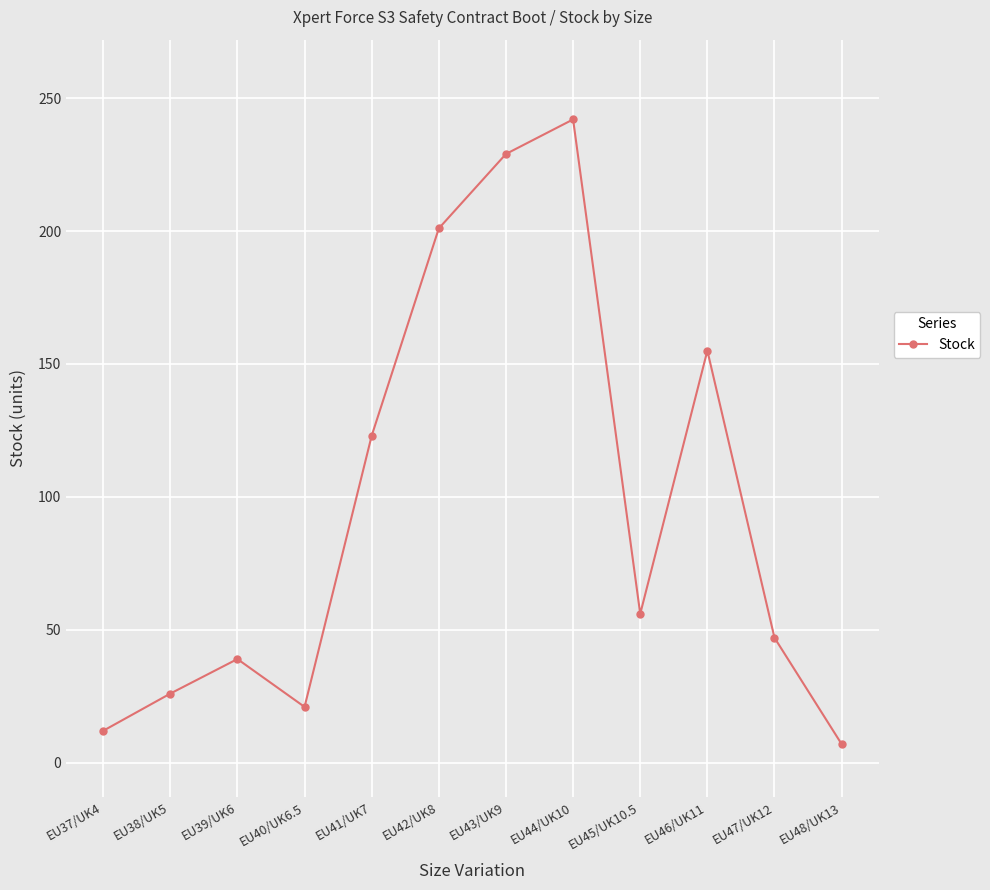

Where is the data nearest to the value 124?

EU41/UK7